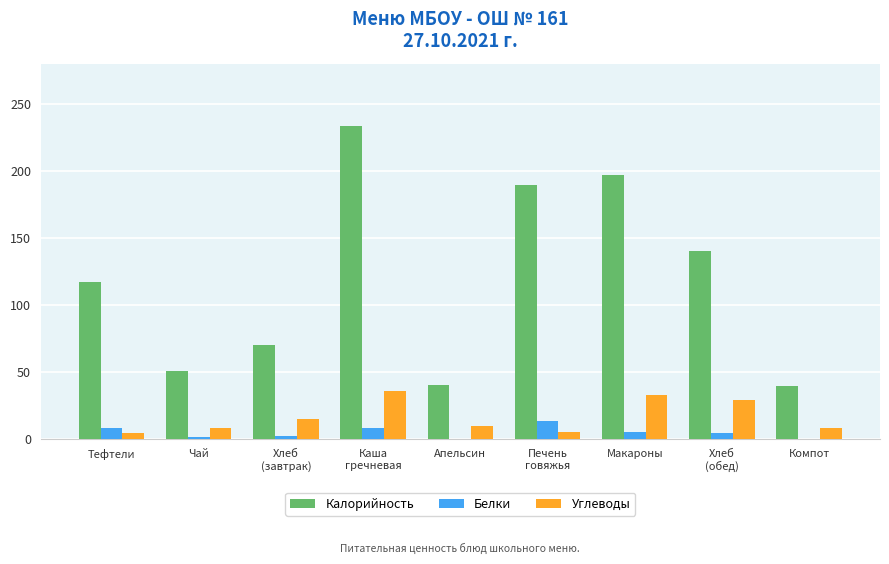

Which series has the largest total across all categories?

Калорийность